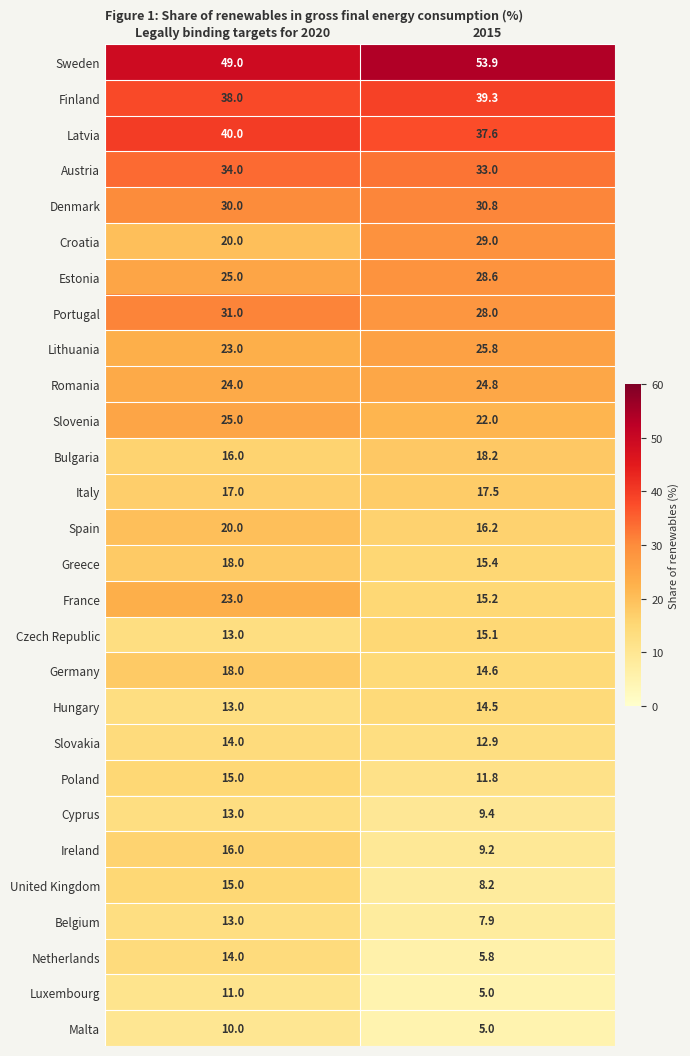

Which label corresponds to the smallest value in the chart?

2015